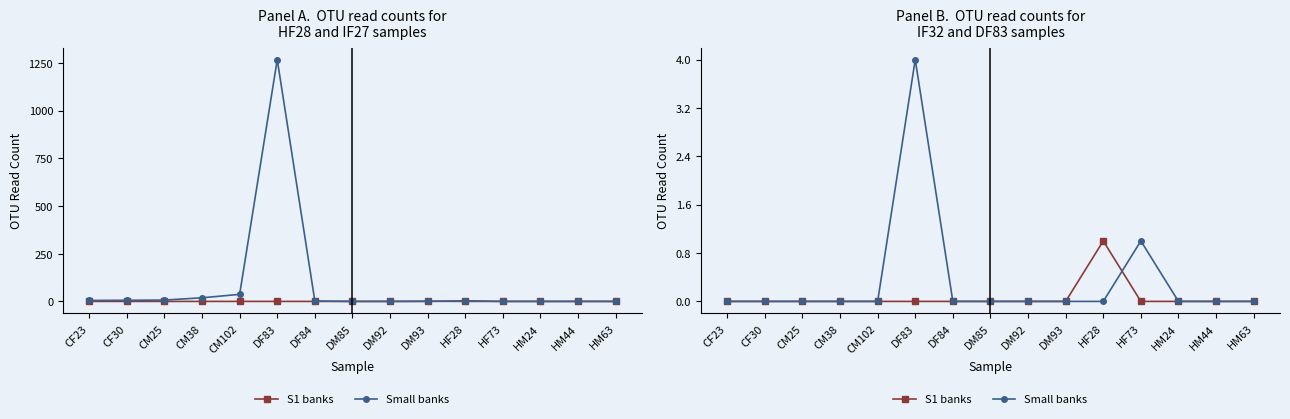

True or false: Small banks has more than 2 interior local peaks.

False